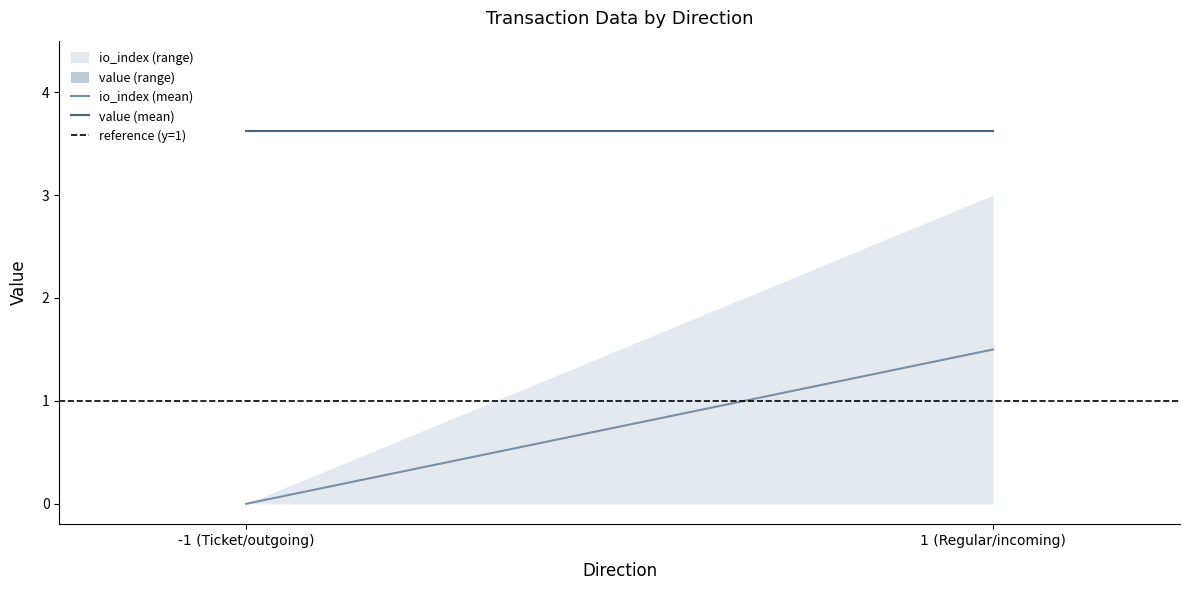

What is the sum of all io_index (mean) values?

1.5